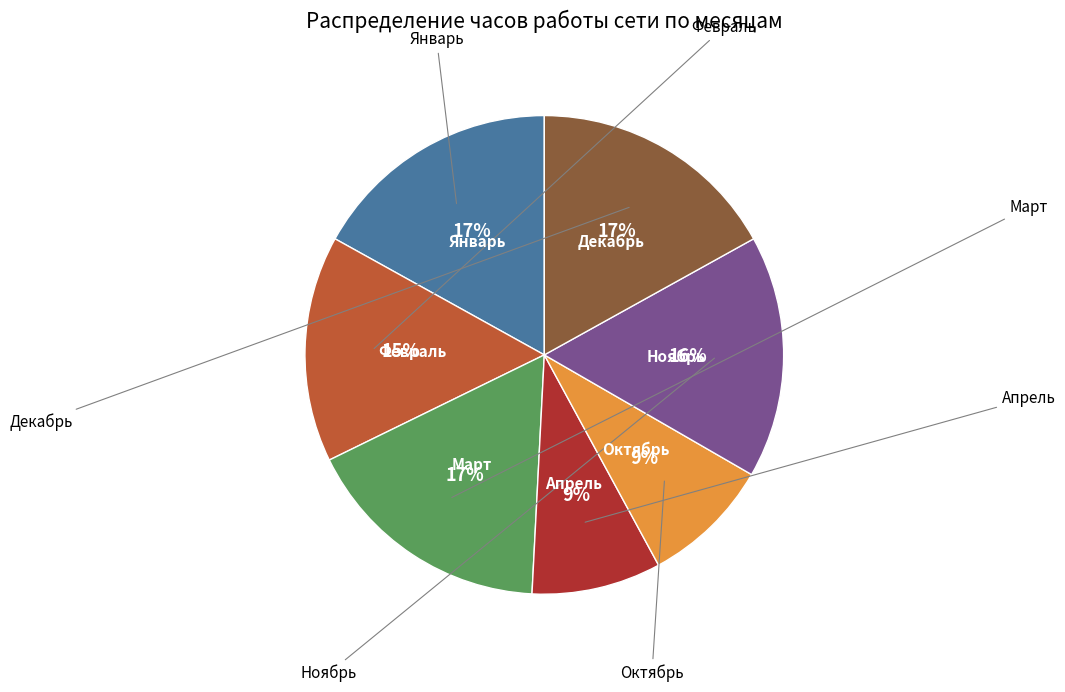

To the nearest percent, what is the average slice percentage?

14%